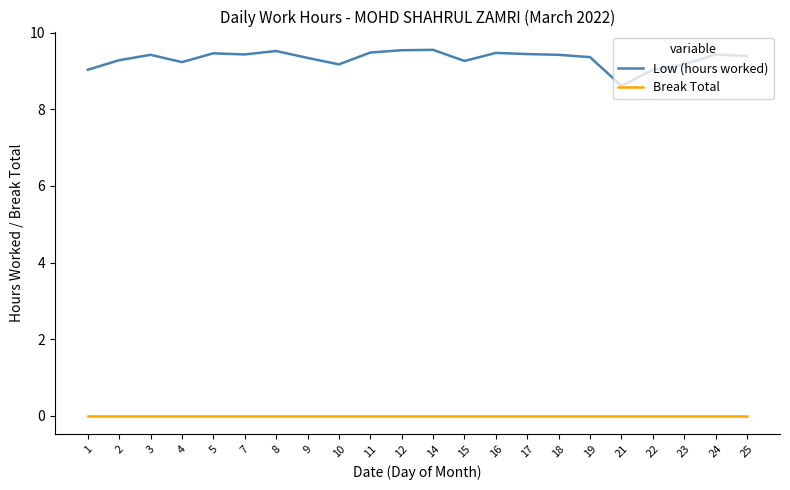

The Low (hours worked) series shows 9.2 at 23. True or false?

True